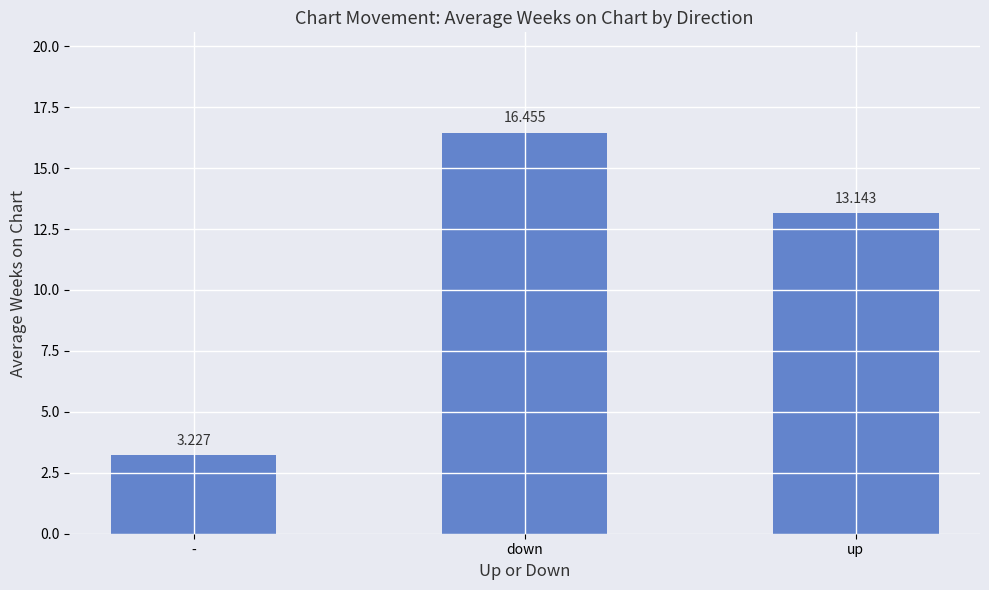

Rank the categories by value from lowest to highest.

-, up, down